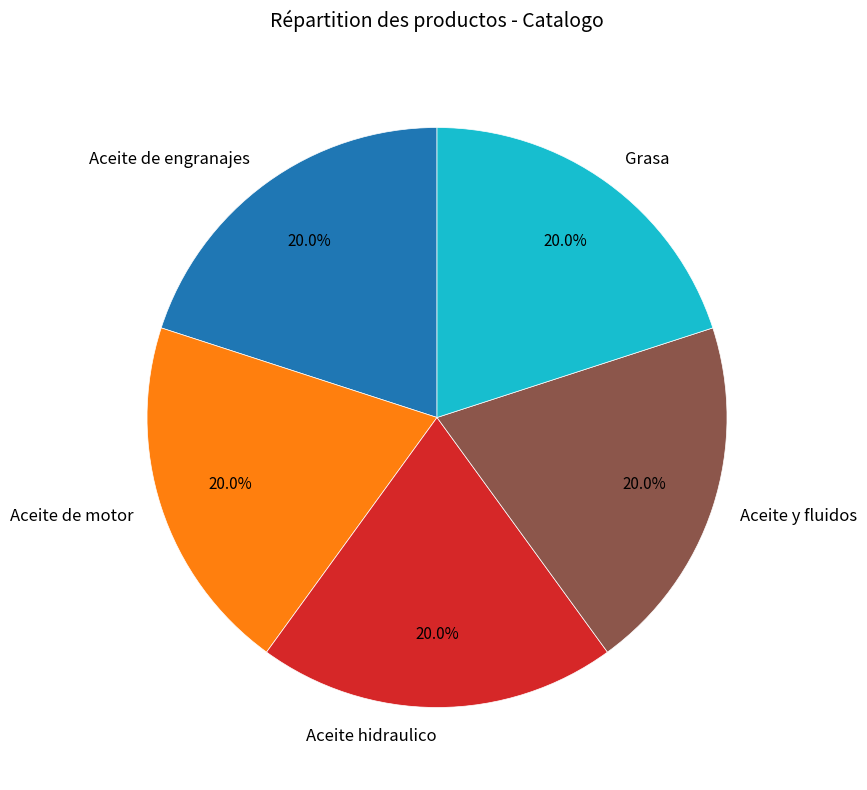

Does Grasa represent more than half of the total?

No